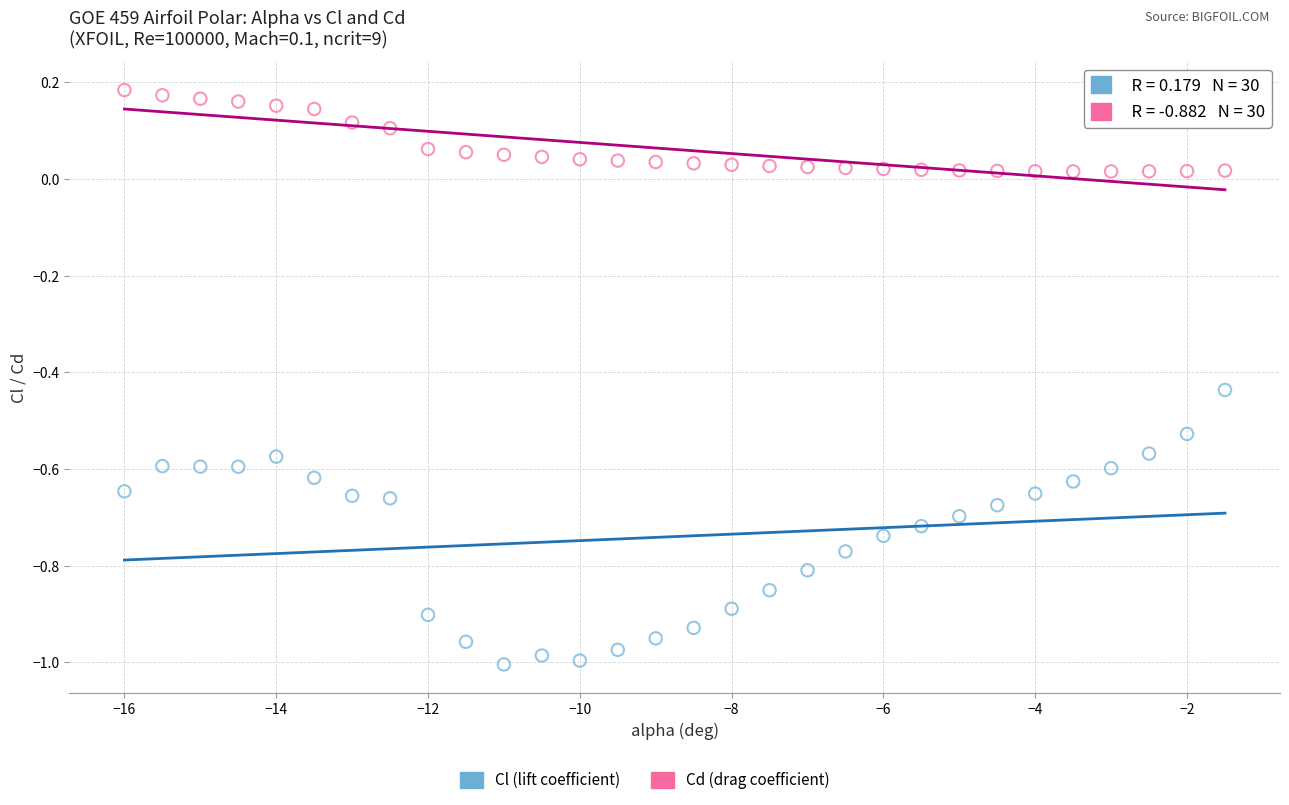

Across all data points, what is the range of Y values (max minus min)?

1.2